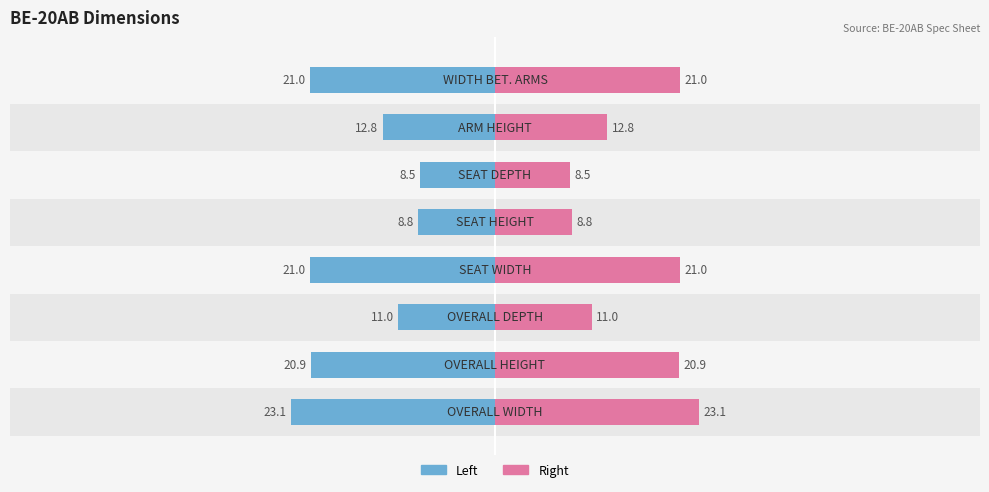

What is the highest value of the Left (blue) series?

23.1